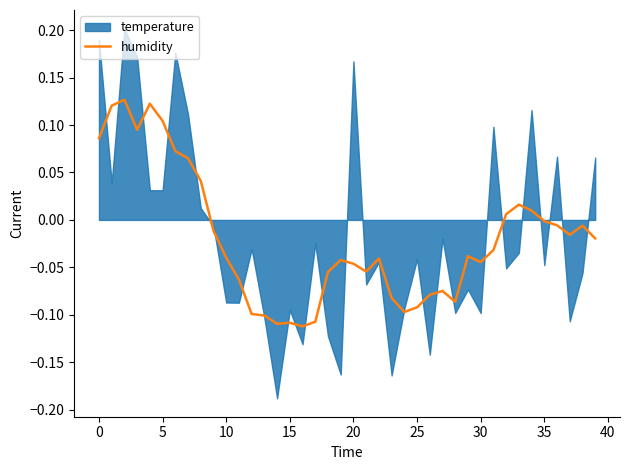

Is it true that humidity equals -0.0 at 35?

True